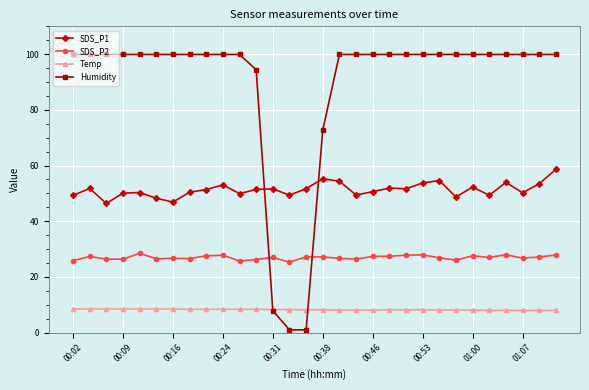

How many data points in Humidity are less than 99?

5